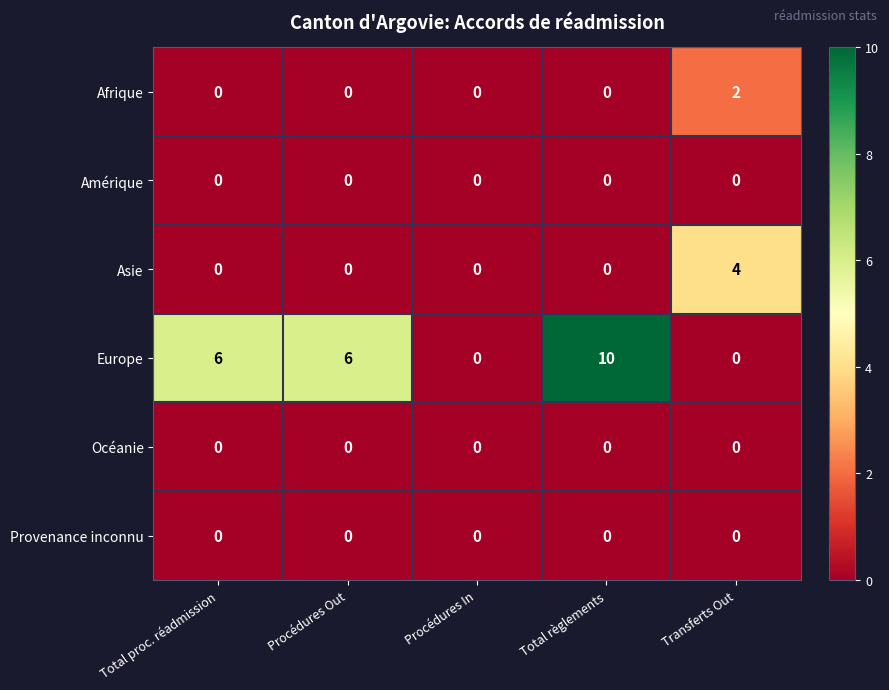

The value of Europe at Total règlements is 10. True or false?

True